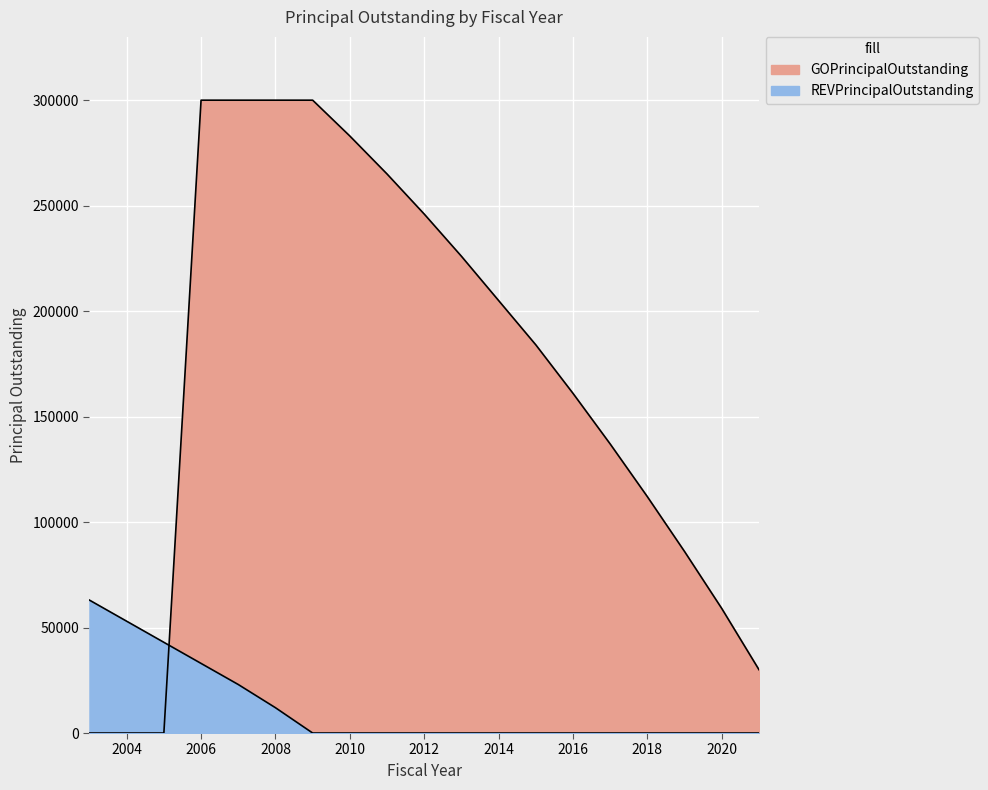

Is it true that REVPrincipalOutstanding equals 42672 at 2010?

False